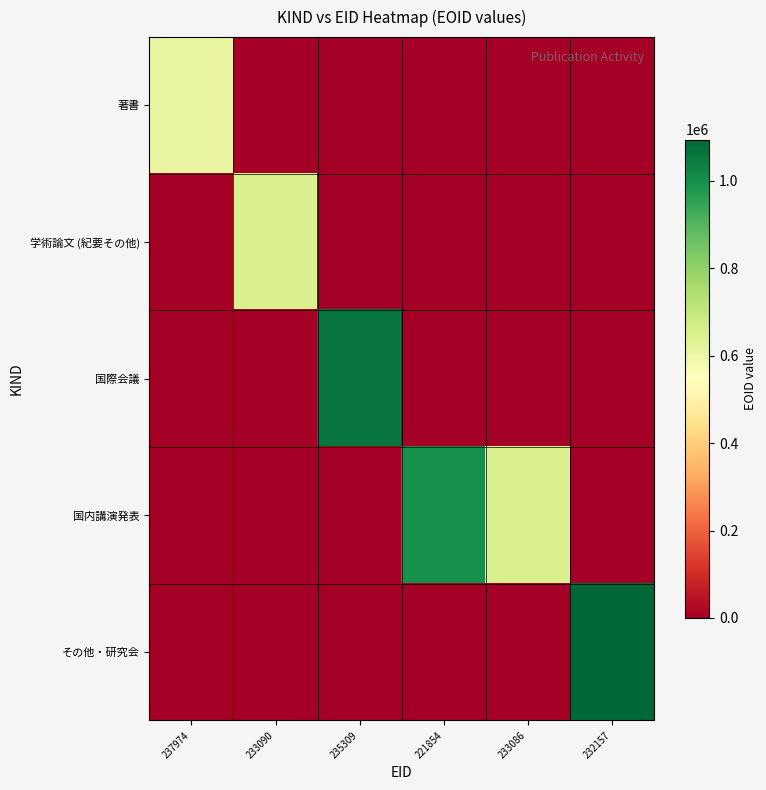

Reading left to right, list all the values displayed in this chart.

著書: 237974=609051	233090=0	235309=0	221854=0	233086=0	232157=0
学術論文 (紀要その他): 237974=0	233090=653211	235309=0	221854=0	233086=0	232157=0
国際会議: 237974=0	233090=0	235309=1060857	221854=0	233086=0	232157=0
国内講演発表: 237974=0	233090=0	235309=0	221854=999223	233086=653210	232157=0
その他・研究会: 237974=0	233090=0	235309=0	221854=0	233086=0	232157=1094649